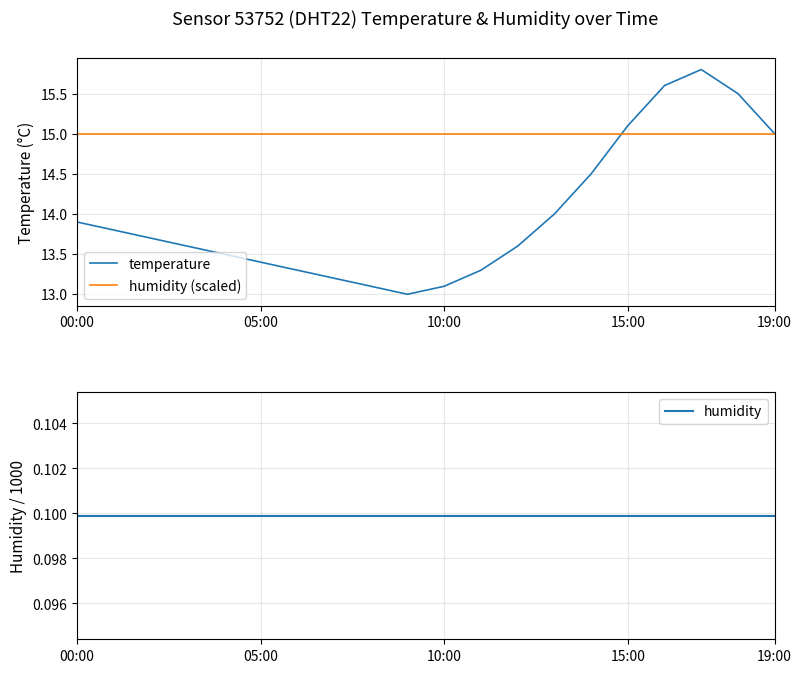

True or false: humidity (scaled) and temperature cross at least once.

True